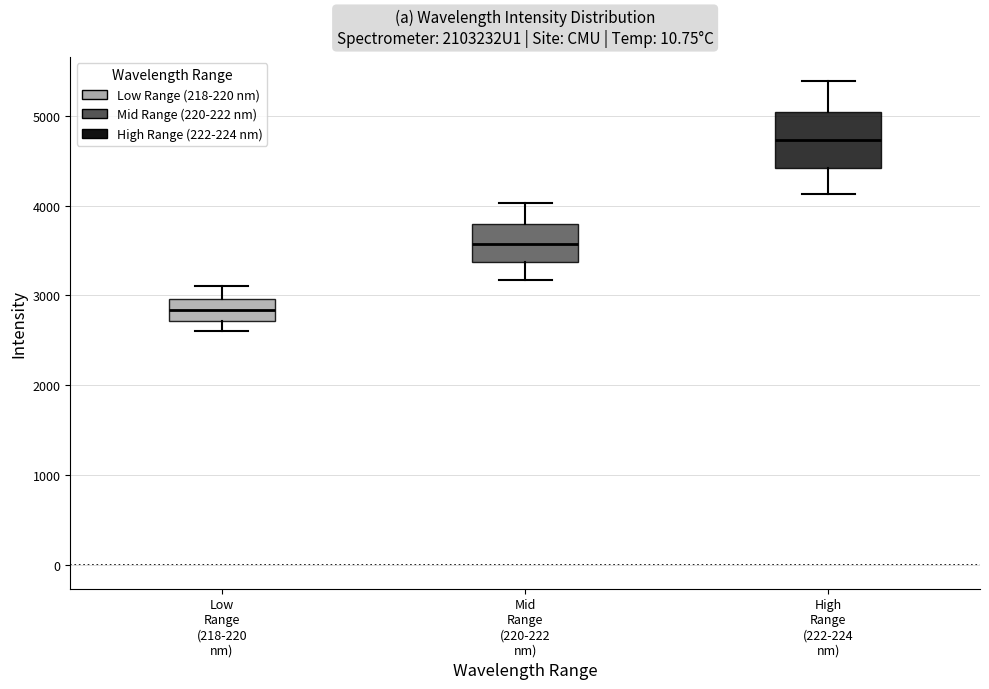

Which box has the lowest median line?

Low Range (218-220 nm)